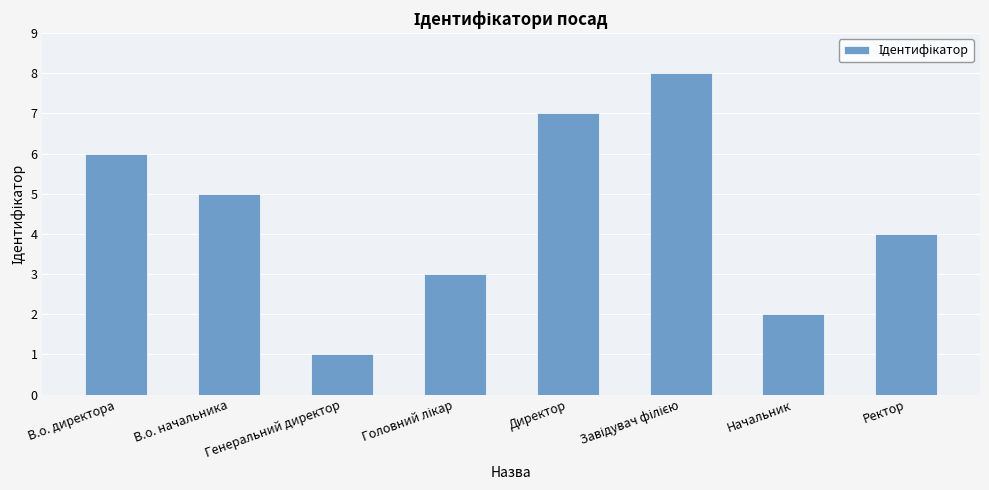

Does the chart contain any negative values?

No